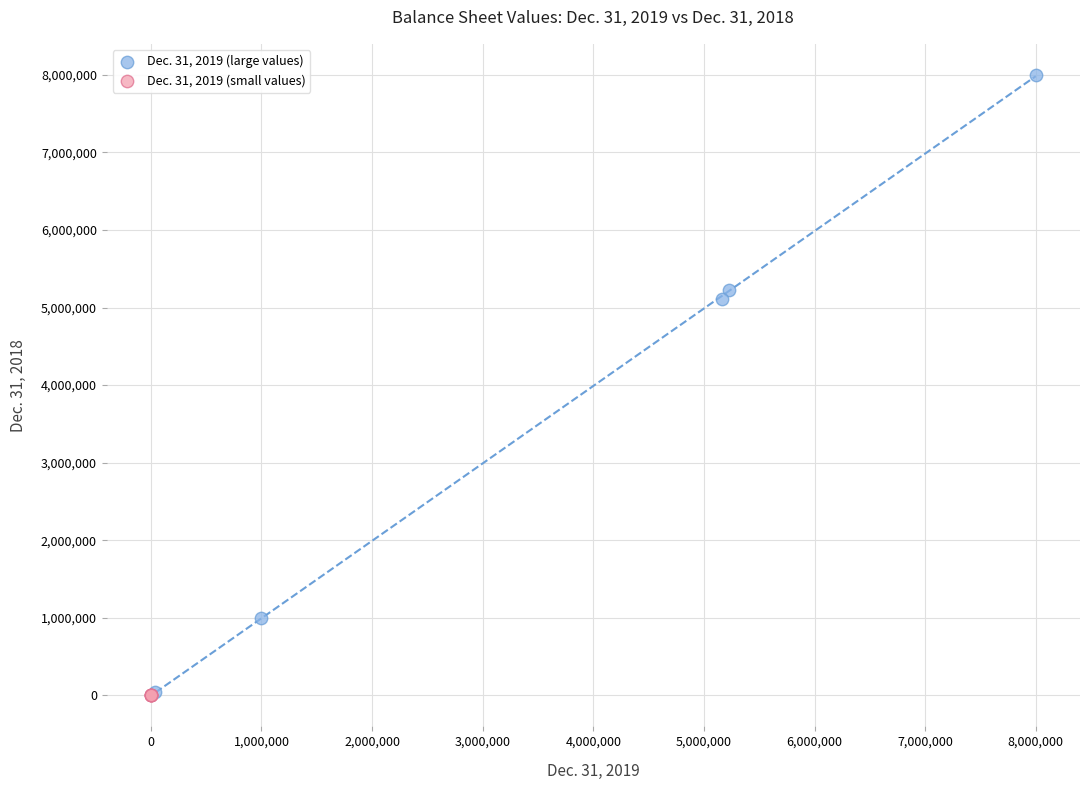

Which series reaches the maximum Y coordinate?

Dec. 31, 2019 (large values)